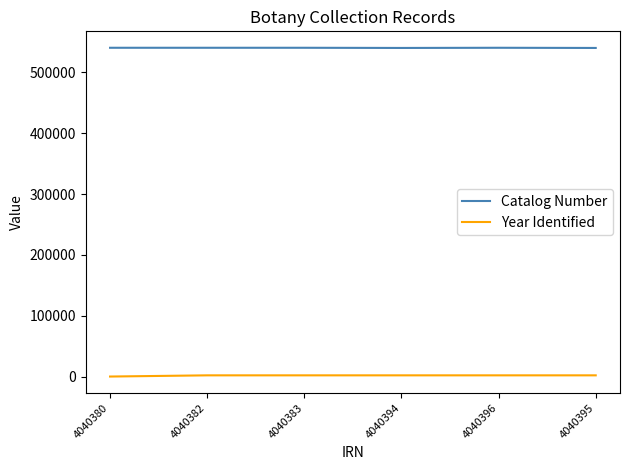

Is the value of Year Identified at 4040383 greater than the value of Catalog Number at 4040395?

No